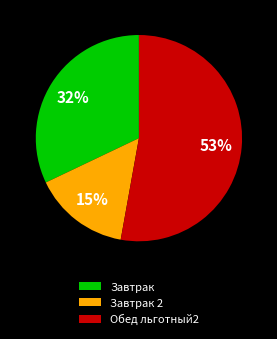

Approximately how many times larger is the value at Завтрак 2 compared to Завтрак?

0.5